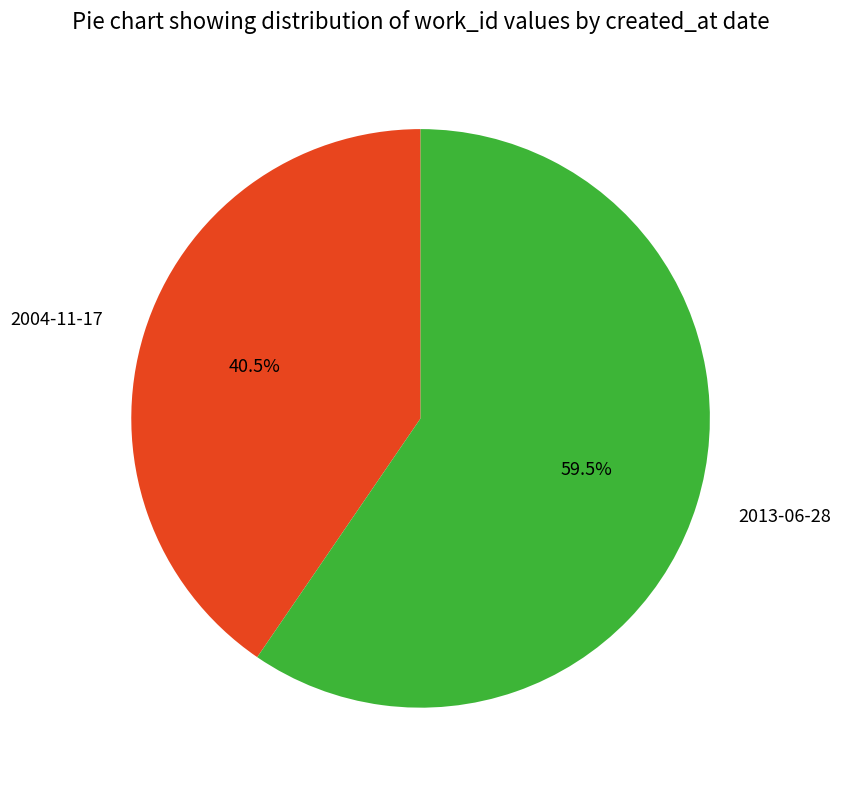

Approximately how many times larger is the value at 2004-11-17 compared to 2013-06-28?

0.7